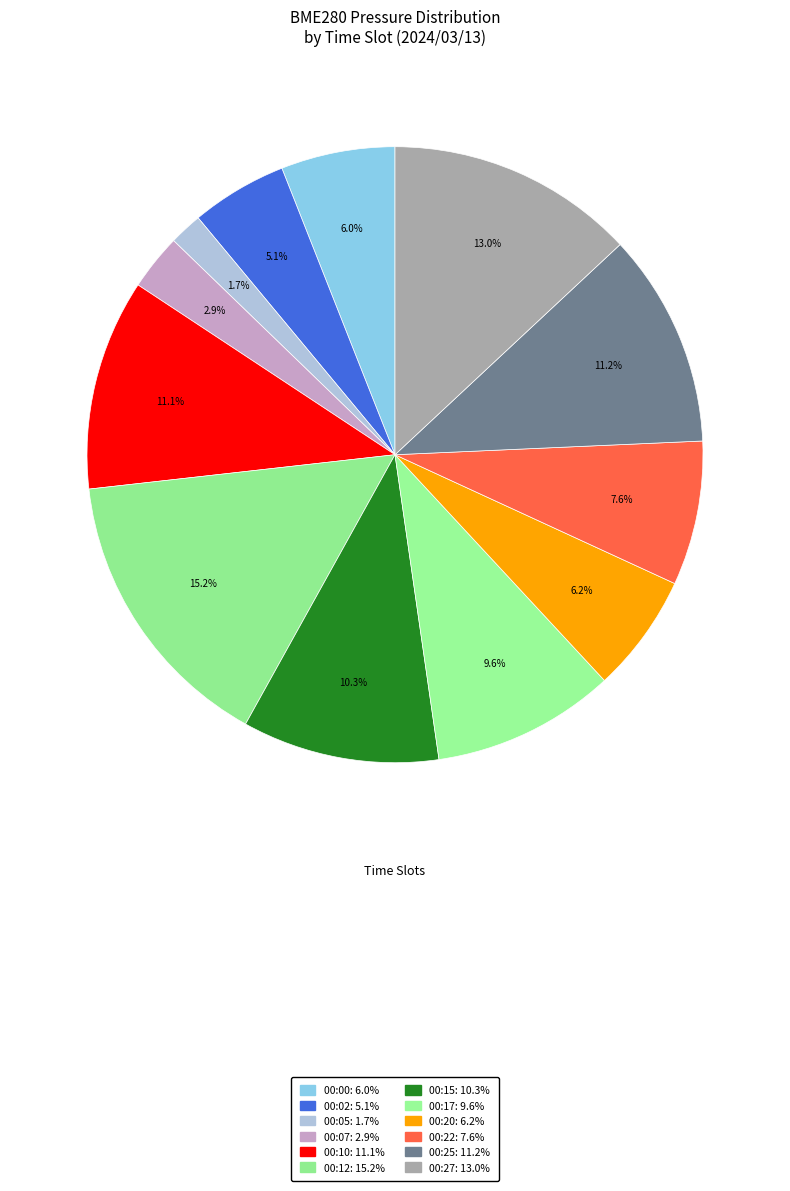

Is the sum of 00:02 and 00:17 greater than half?

No